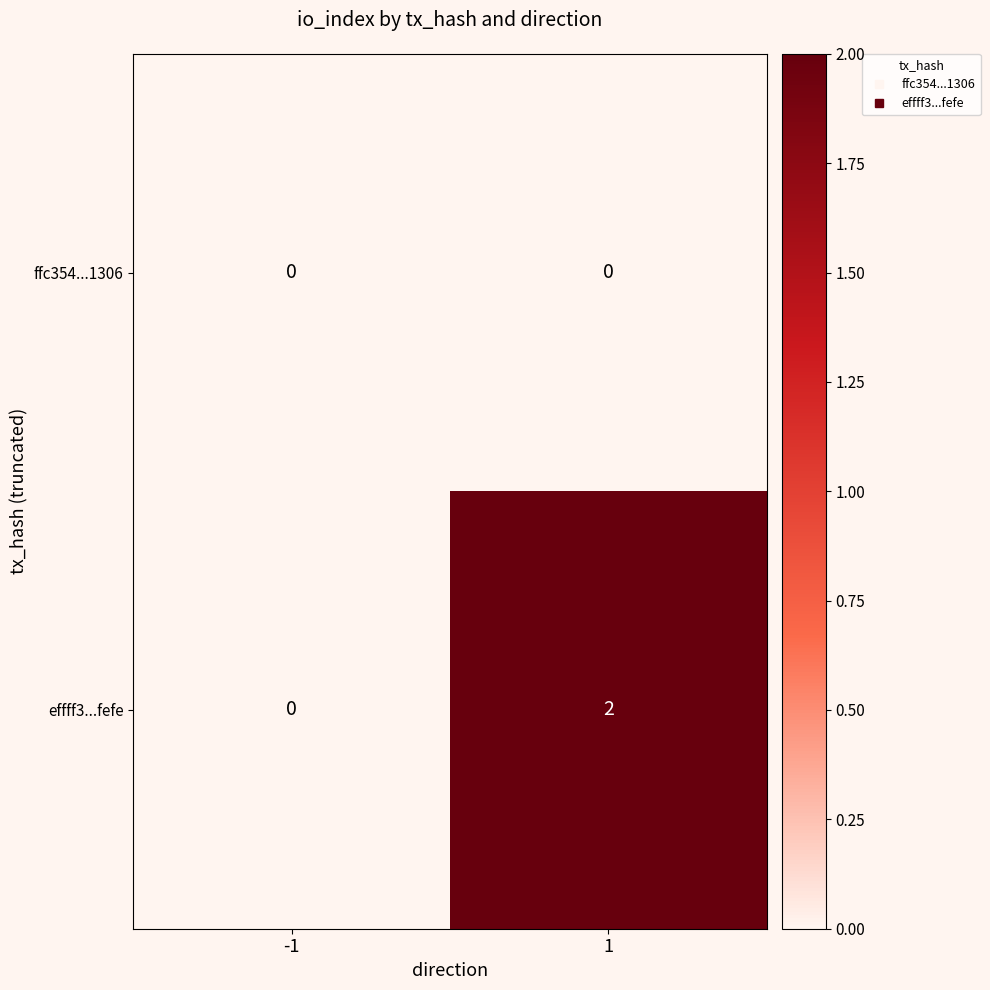

List the series in order of their peak value, highest first.

effff3...fefe, ffc354...1306